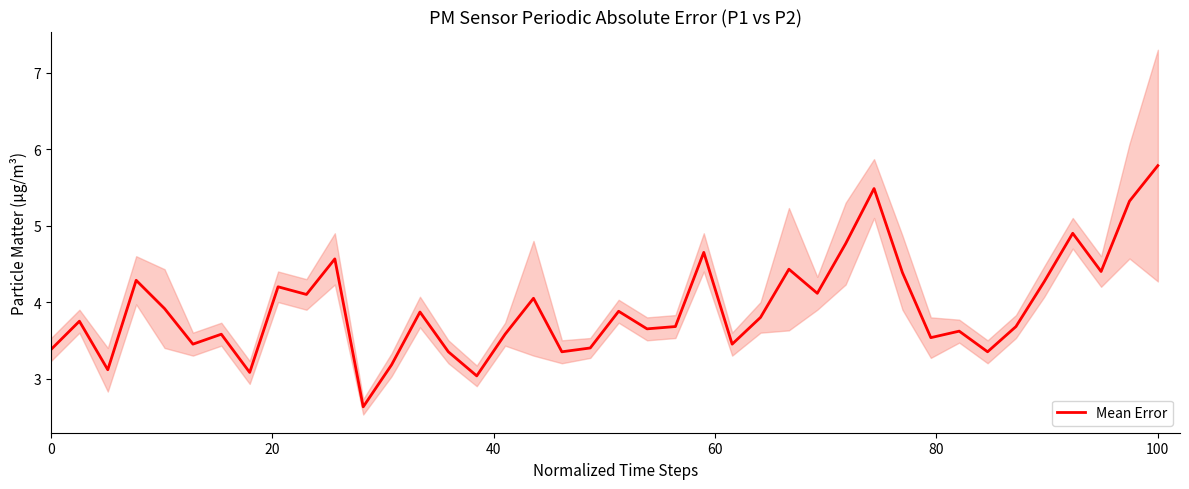

What is the highest value of the Mean Error series?

5.8